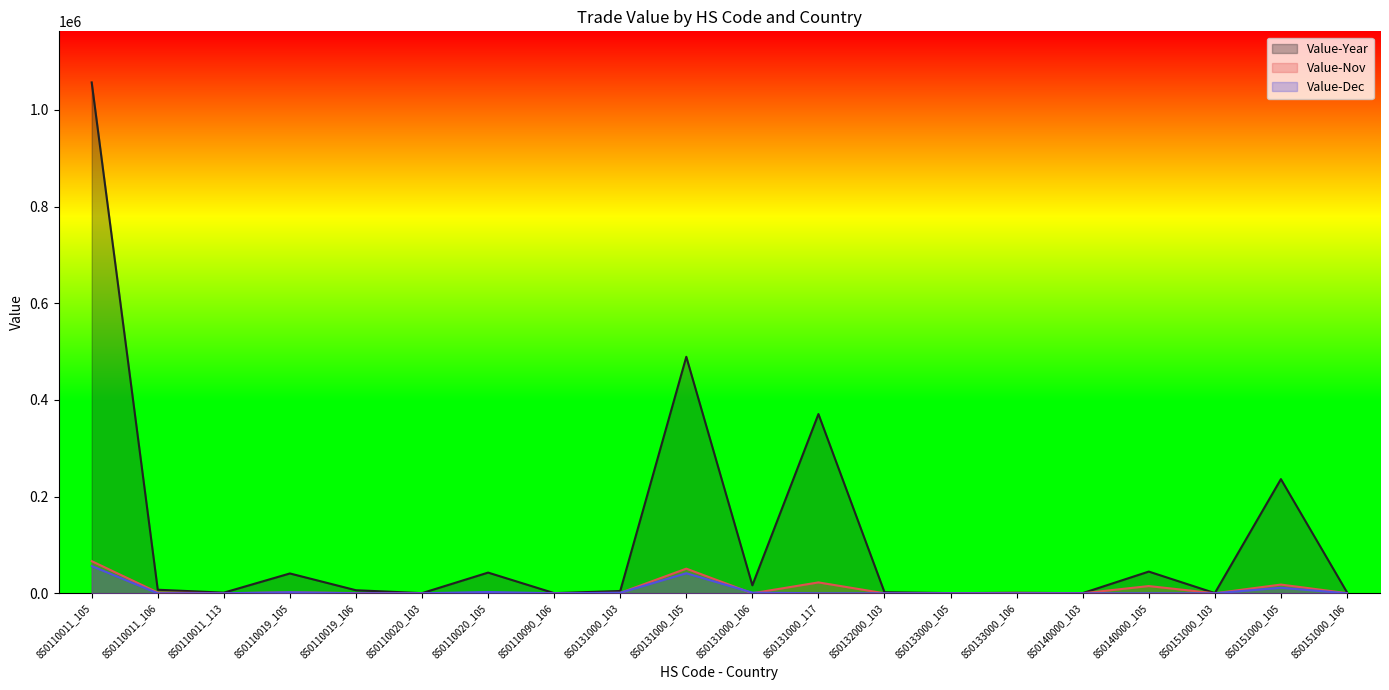

What is the difference between the second highest and second lowest values in the Value-Year series?

488857